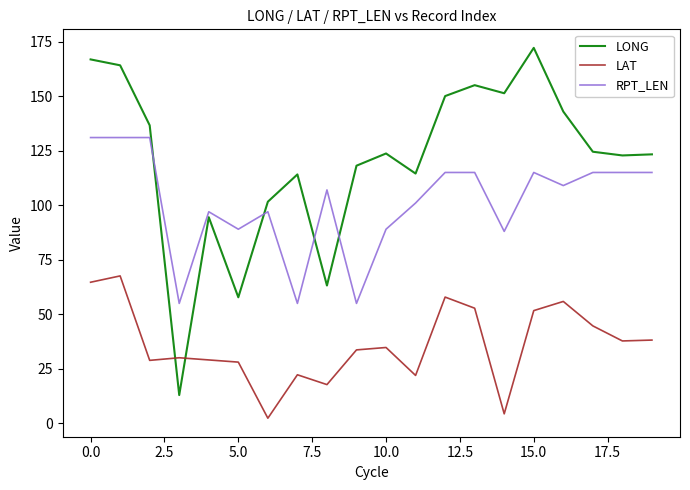

What is the minimum value for LONG?

13.0